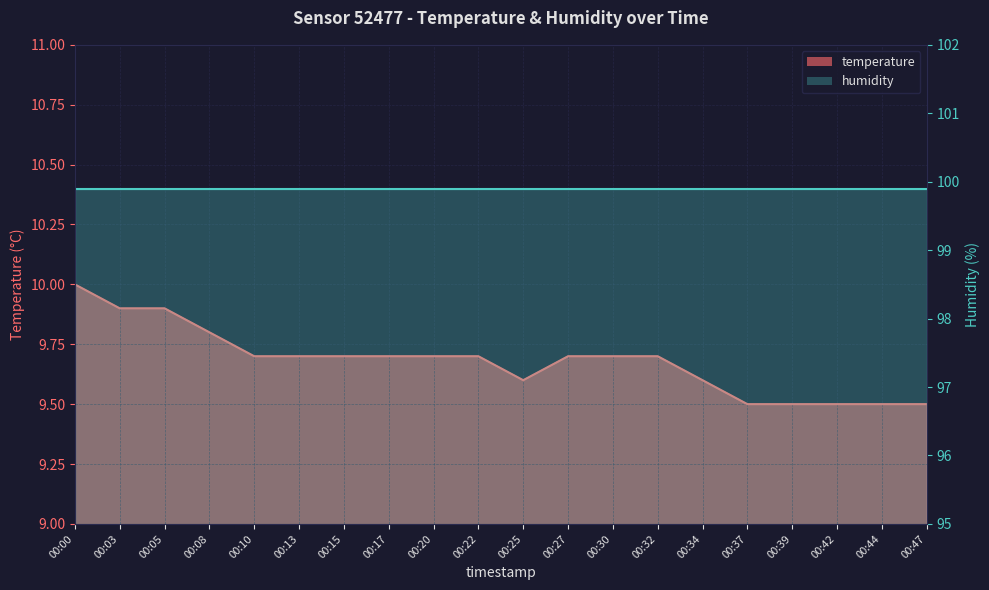

Rank the categories by value from lowest to highest.

00:37, 00:39, 00:42, 00:44, 00:47, 00:25, 00:34, 00:10, 00:13, 00:15, 00:17, 00:20, 00:22, 00:27, 00:30, 00:32, 00:08, 00:03, 00:05, 00:00